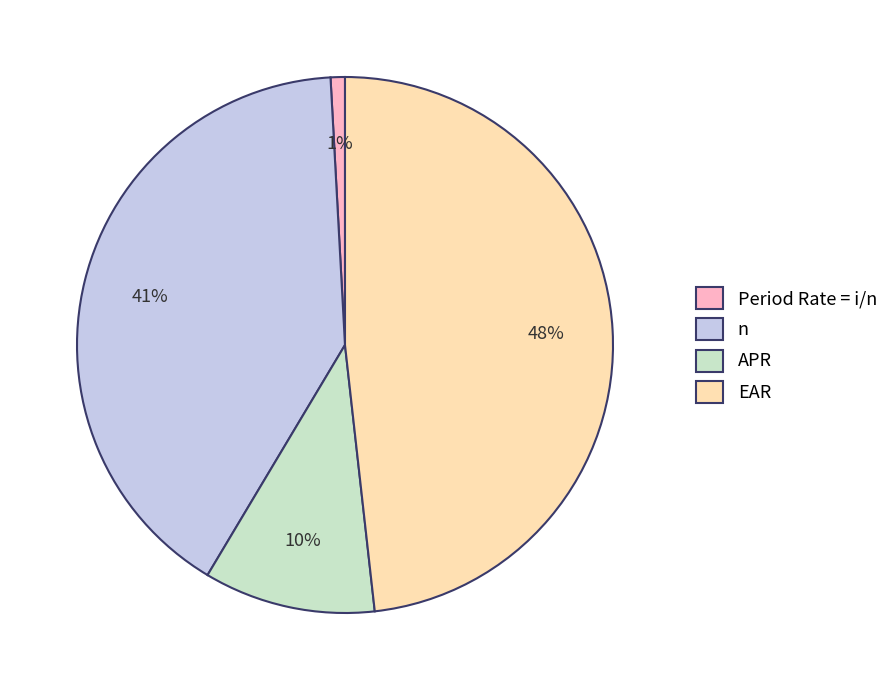

Count the number of slices in the pie.

4